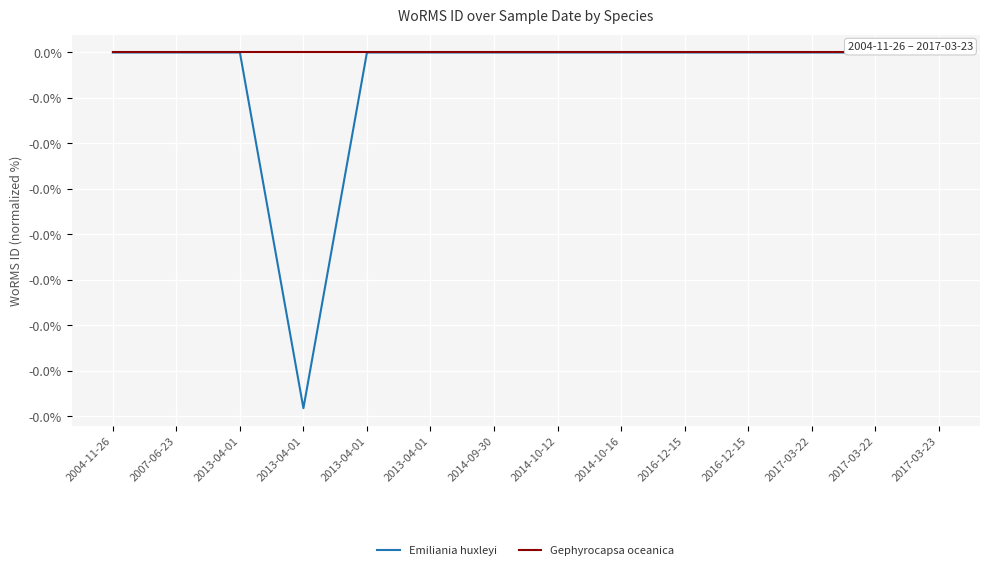

Which series has the largest range (max minus min)?

Emiliania huxleyi